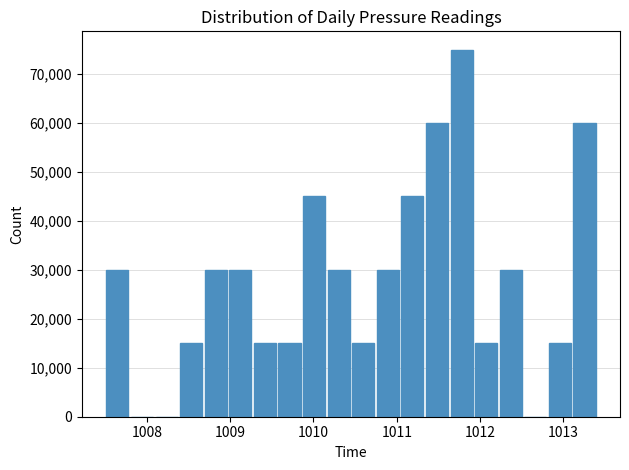

What is the sum of all values?

555000